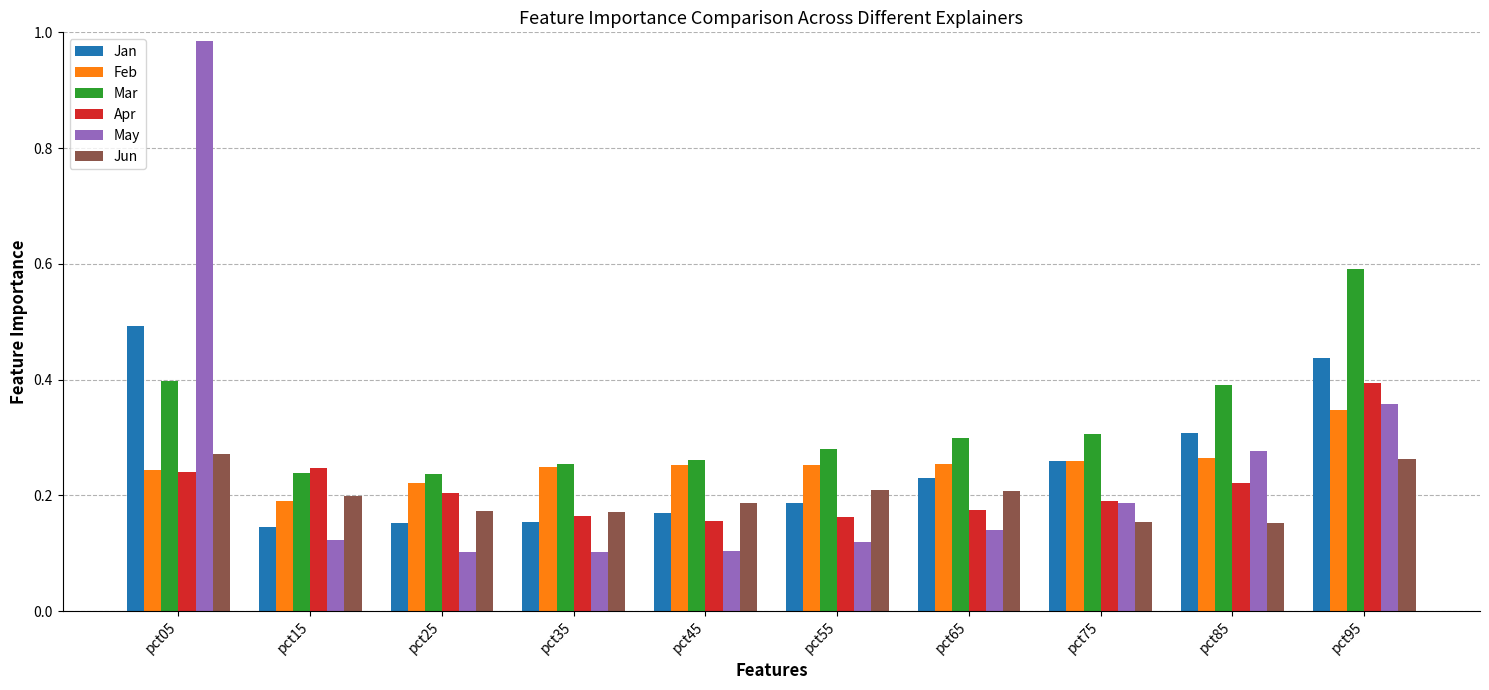

What is the sum of all Feb values?

2.5